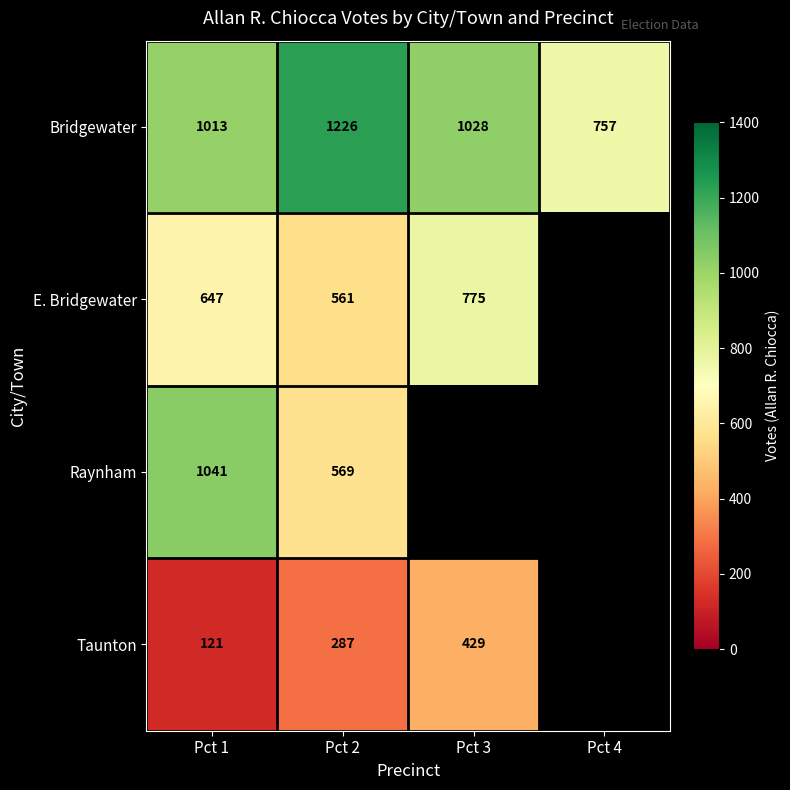

Between Pct 3 and Pct 2, which is larger?

Pct 2